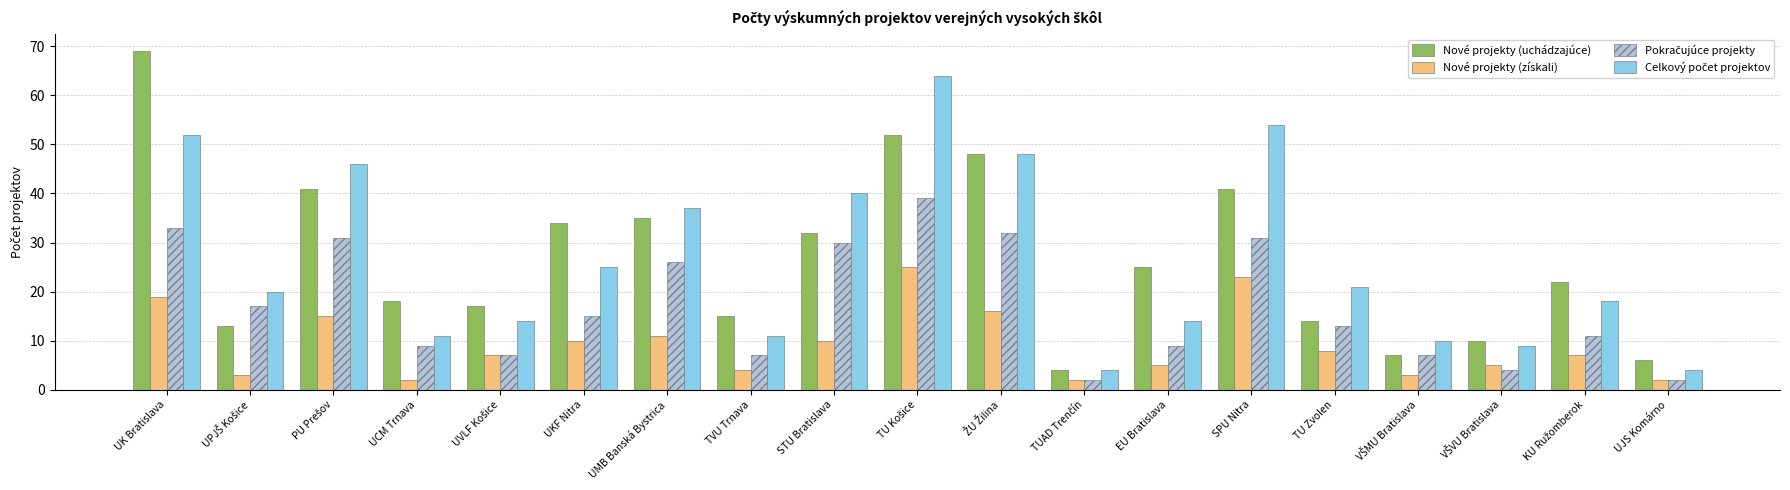

What is the difference between the maximum and minimum values in the Nové projekty (uchádzajúce) series?

65